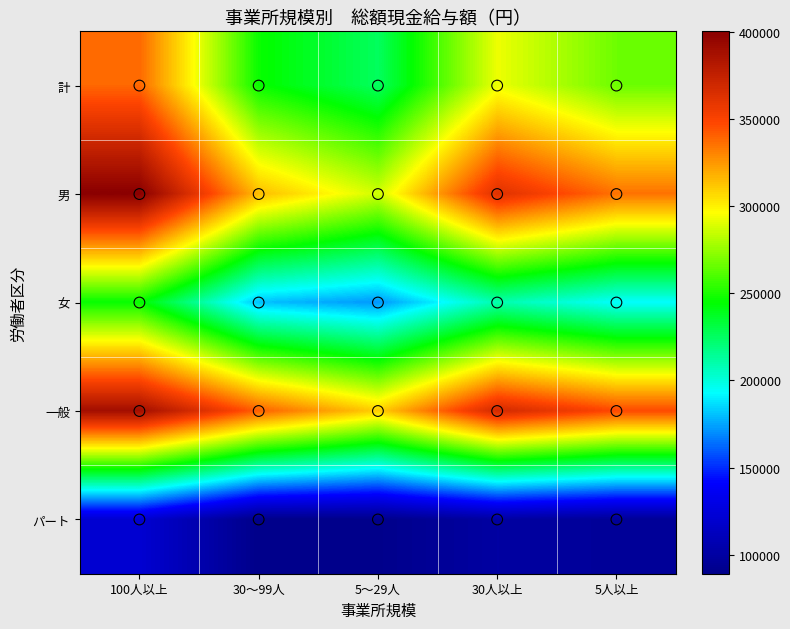

Which series has the largest range (max minus min)?

男